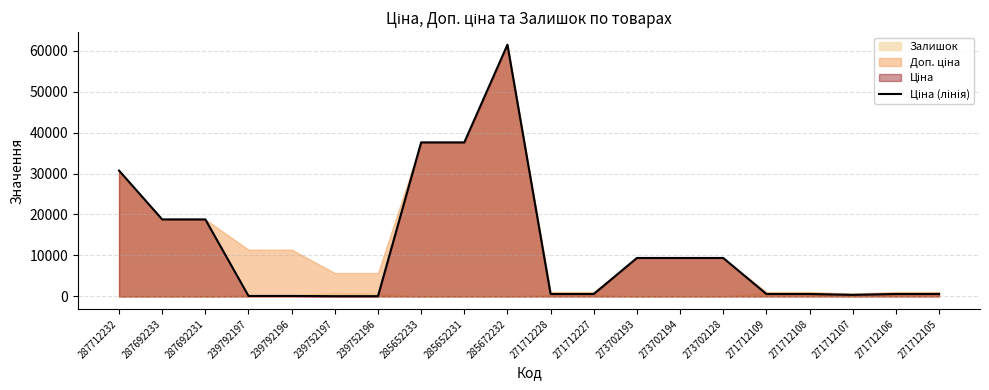

How many lines are shown in the chart?

1